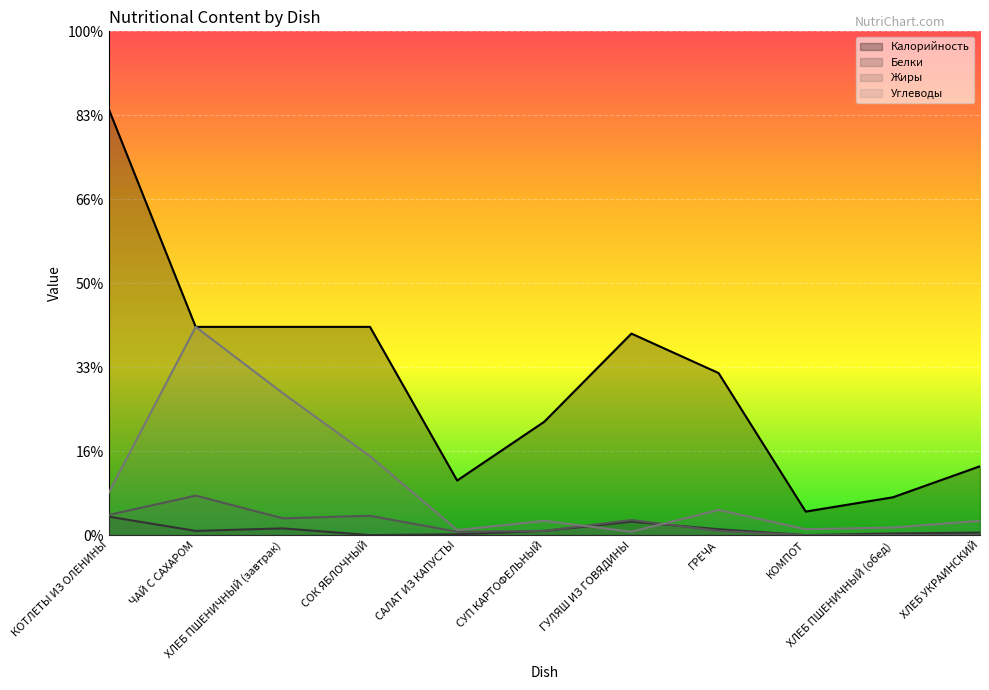

At КОТЛЕТЫ ИЗ ОЛЕНИНЫ, list the series in order from smallest to largest.

Белки, Жиры, Углеводы, Калорийность